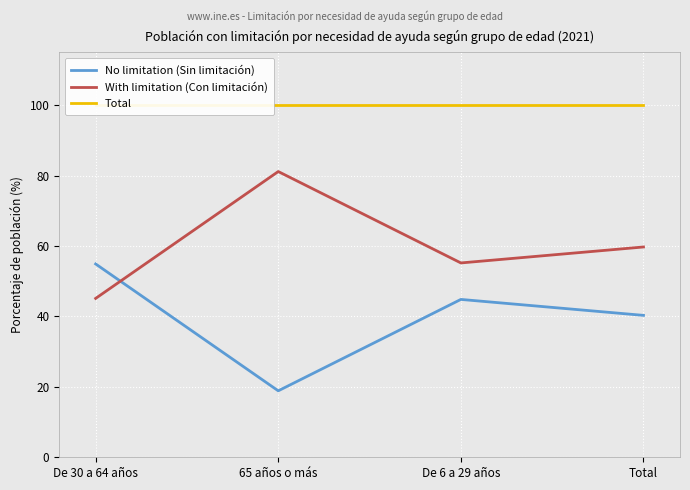

Which category has the lowest value across all series?

65 años o más